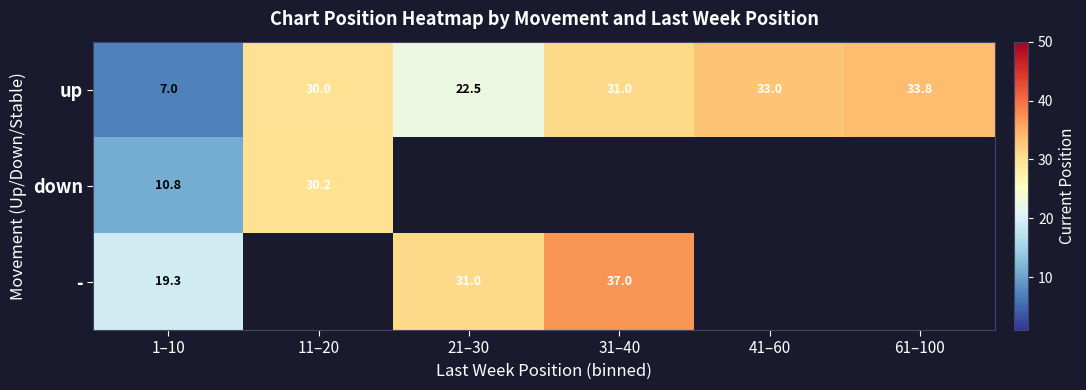

Read the up value at 11–20.

30.0